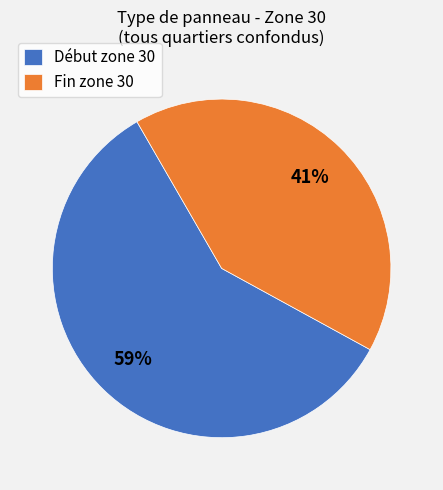

Rank the categories by value from lowest to highest.

Fin zone 30, Début zone 30